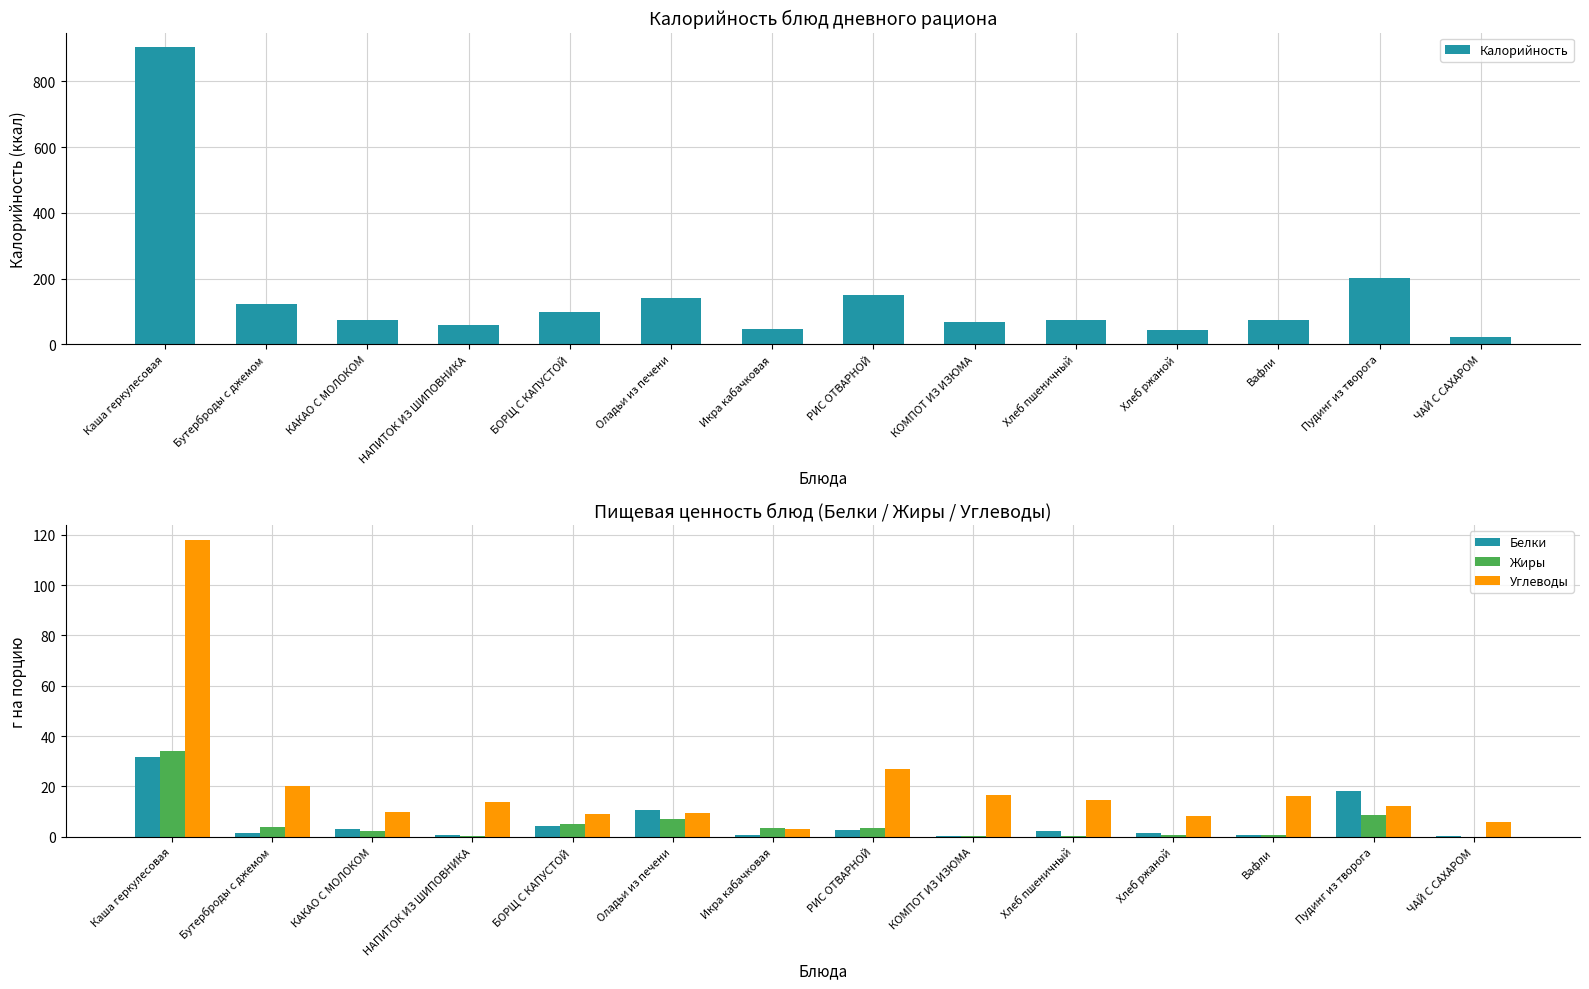

At КАКАО С МОЛОКОМ, list the series in order from largest to smallest.

Калорийность, Углеводы, Белки, Жиры